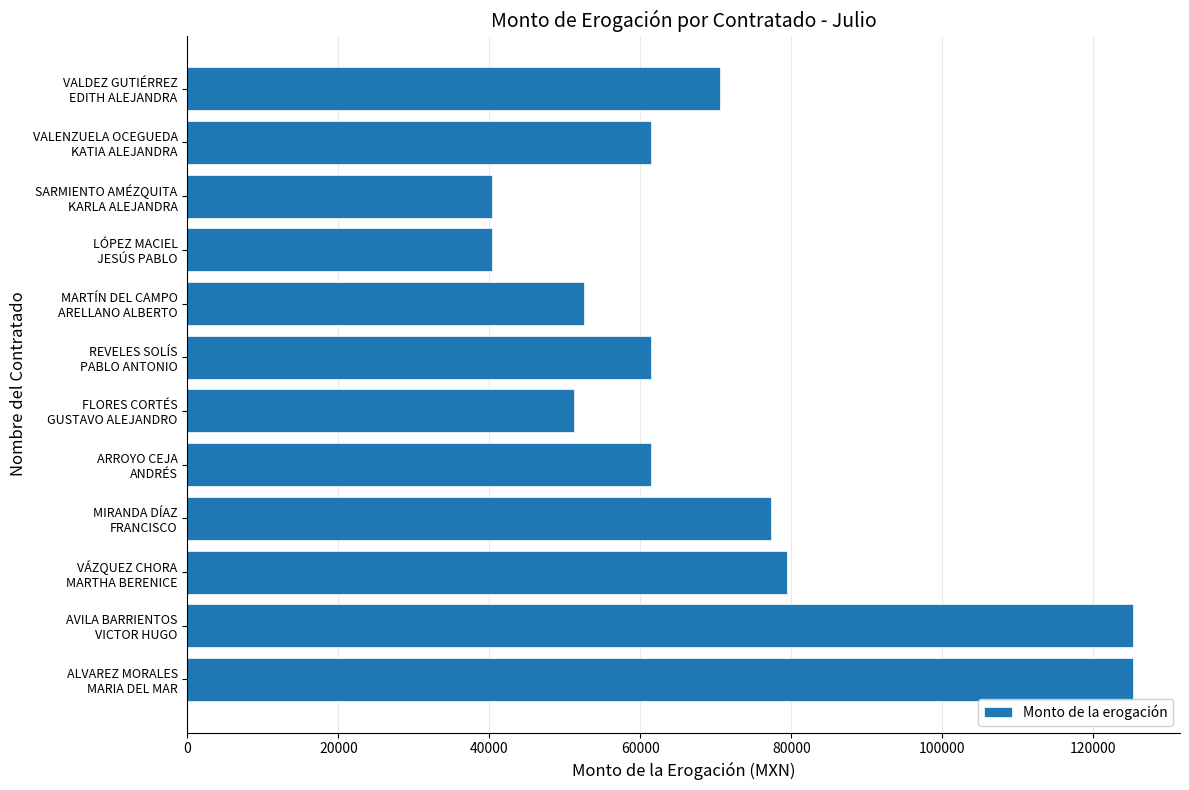

What is the average value?

70544.6